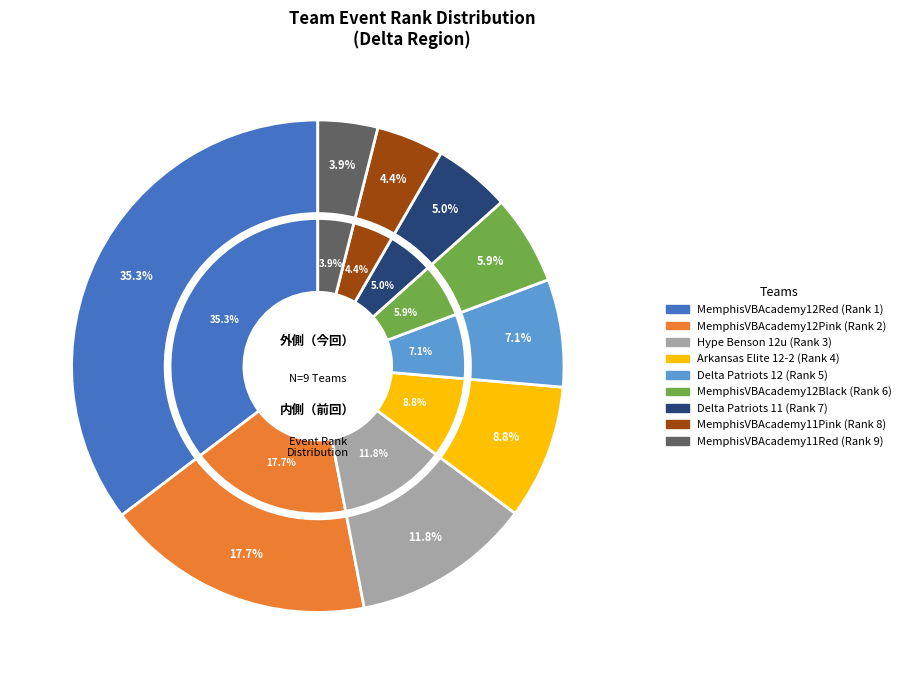

Is it true that MemphisVBAcademy12Black is 1% of the pie?

False